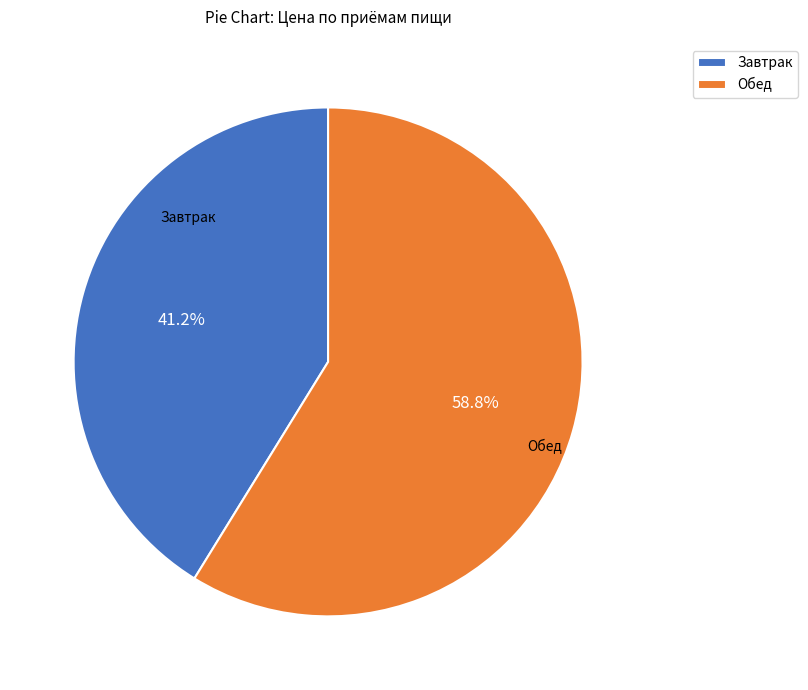

To the nearest percent, what is the difference between the largest and smallest slice percentages?

18%